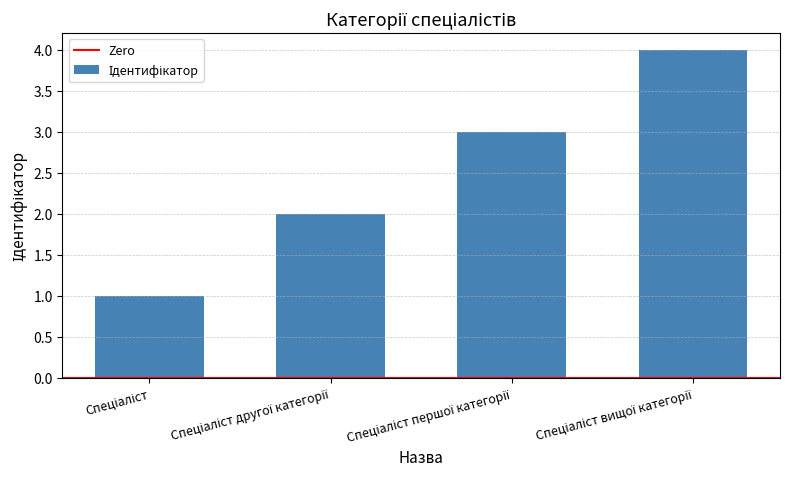

What is the maximum value shown in the chart?

4